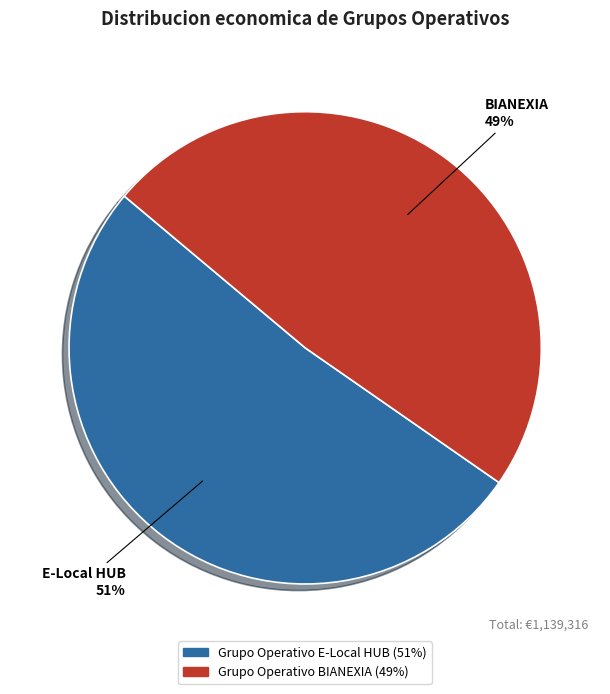

Between Grupo Operativo BIANEXIA and Grupo Operativo E-Local HUB, which is larger?

Grupo Operativo E-Local HUB